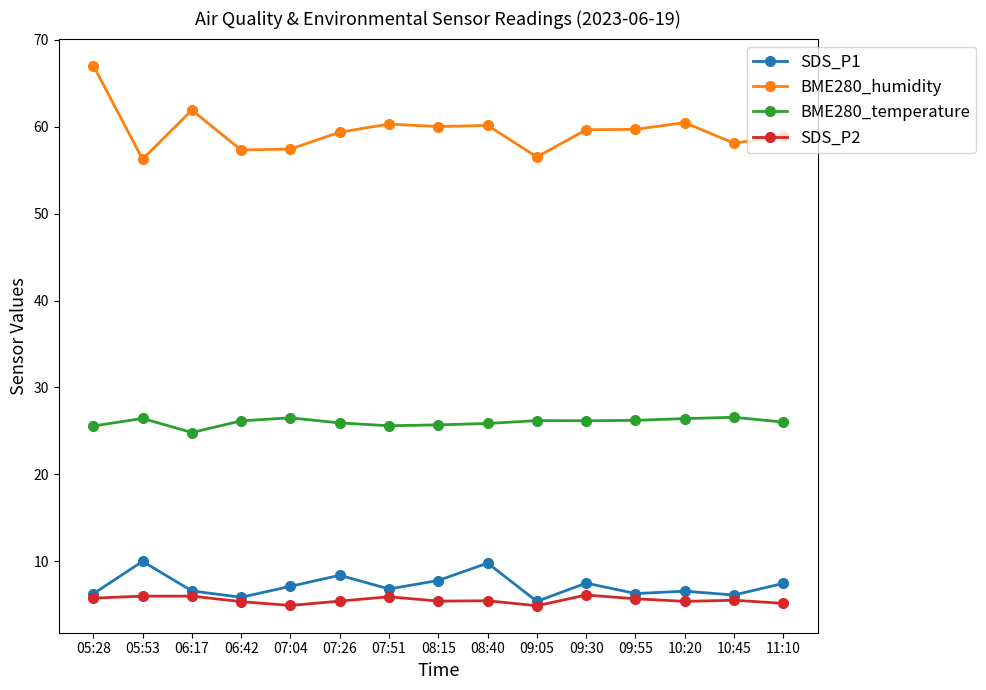

What is the approximate value of SDS_P1 at 07:26?

8.4